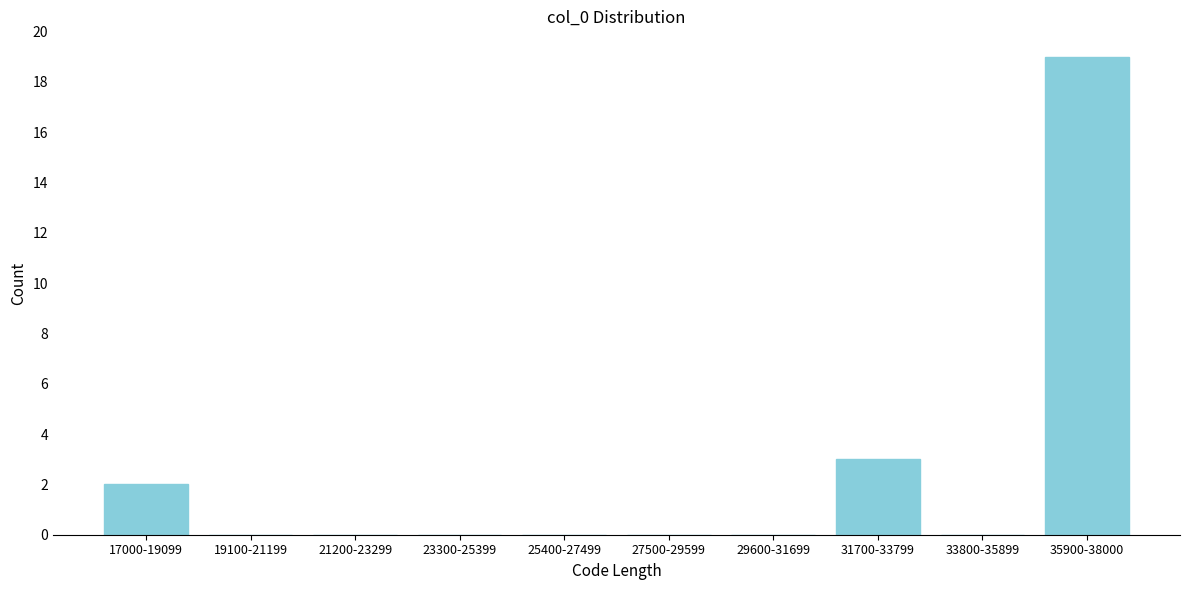

Reading left to right, extract all data points from this chart.

17000-19099=2	19100-21199=0	21200-23299=0	23300-25399=0	25400-27499=0	27500-29599=0	29600-31699=0	31700-33799=3	33800-35899=0	35900-38000=19